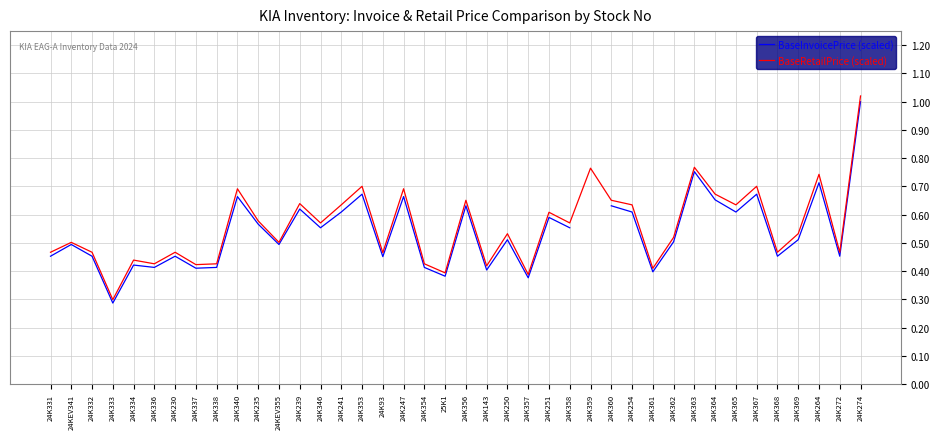

True or false: BaseRetailPrice (scaled) has a value of 0.7 at 24K362.

False